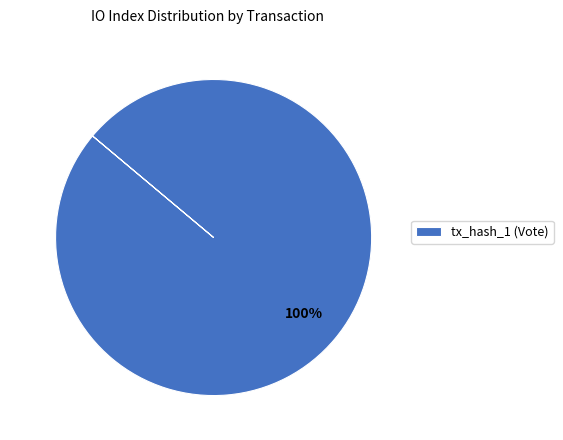

Is it true that tx_hash_1 (Vote) is 87% of the pie?

False